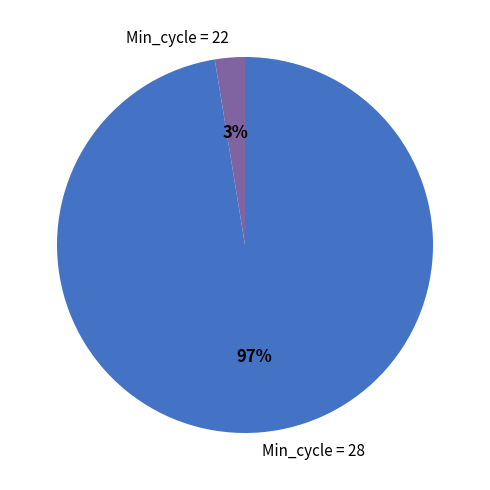

Between Min_cycle = 22 and Min_cycle = 28, which is larger?

Min_cycle = 28